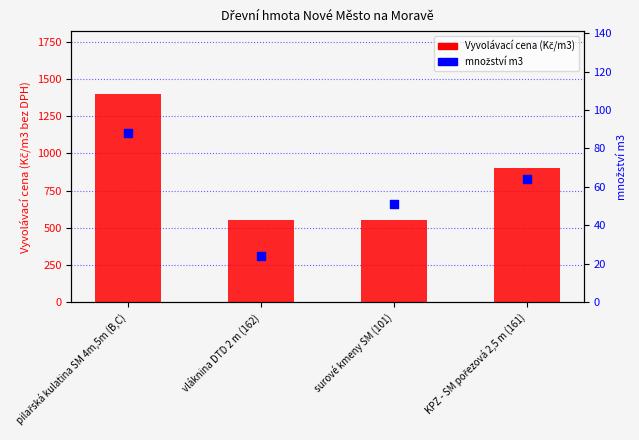

At how many categories does at least one series exceed 1022?

1